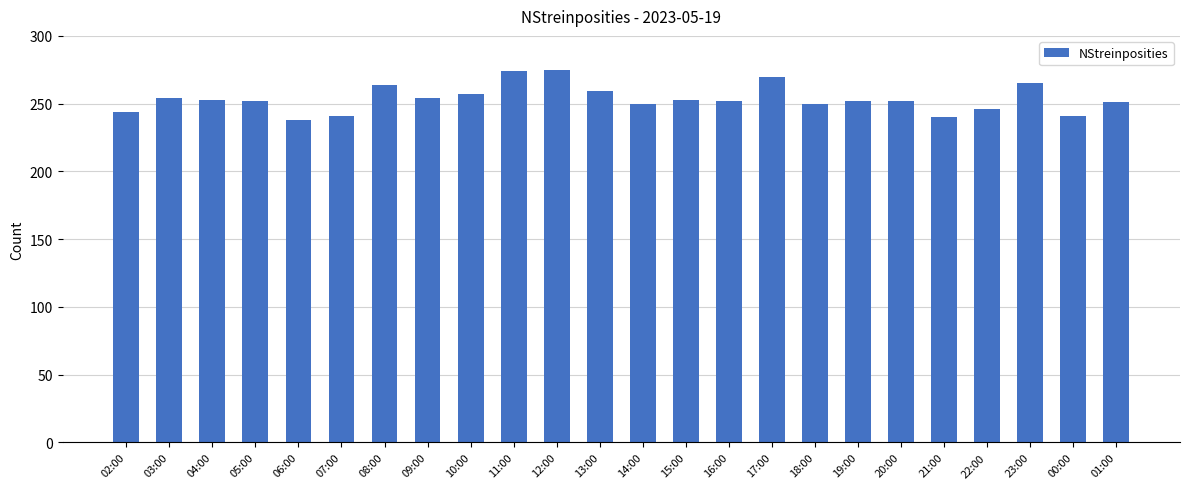

What is the difference between the maximum and minimum values?

37